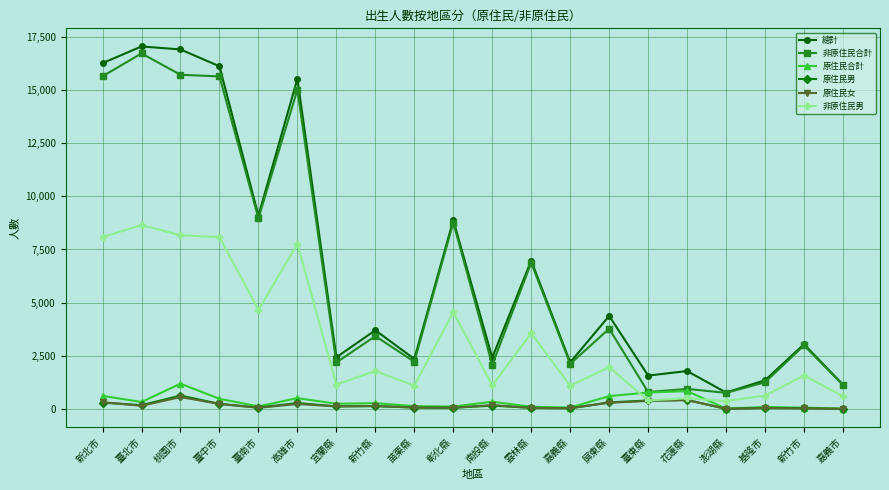

The 非原住民男 series shows 1827 at 宜蘭縣. True or false?

False